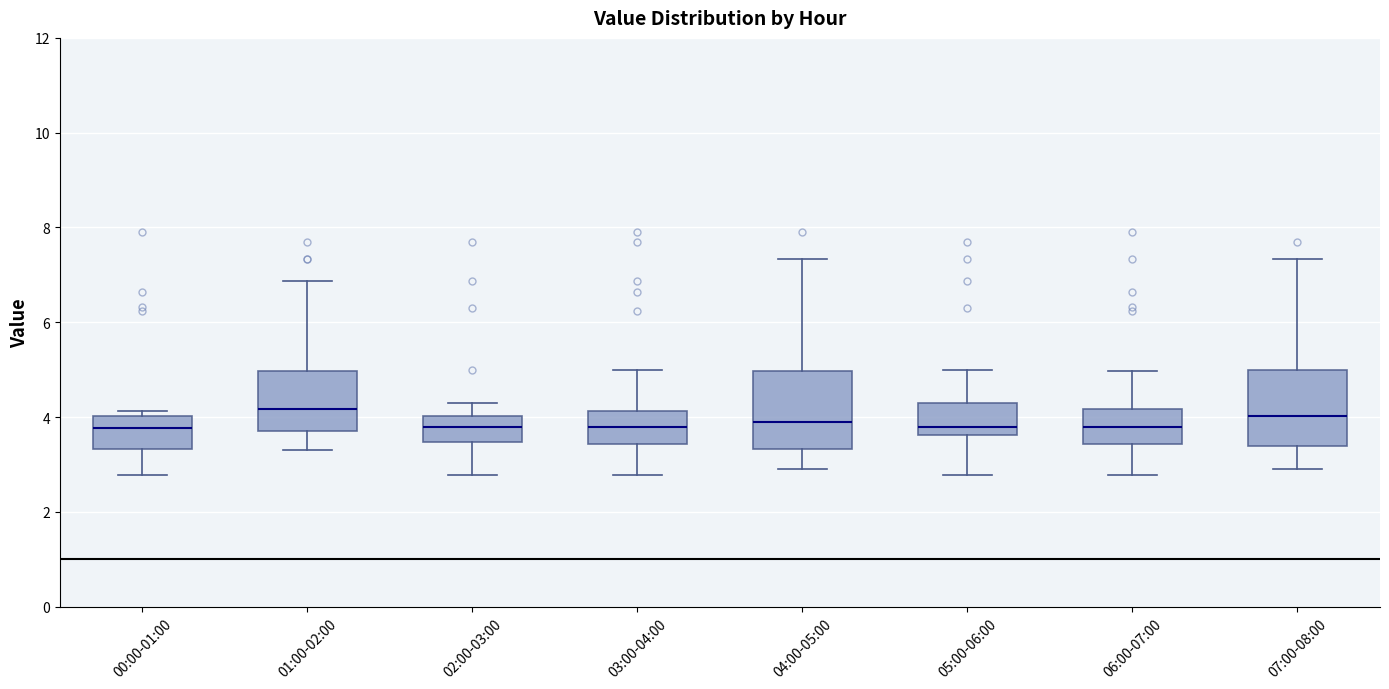

Reading left to right, read every box against the y-axis: the position of its median line, the range the box covers, and the ends of its whiskers. The values are not printed on the chart, so give them approximately, as read against the axis.

00:00-01:00: median 3.8, box 3.4 to 4.0, whiskers 2.8 to 4.2
01:00-02:00: median 4.2, box 3.8 to 5.0, whiskers 3.4 to 6.8
02:00-03:00: median 3.8, box 3.4 to 4.0, whiskers 2.8 to 4.4
03:00-04:00: median 3.8, box 3.4 to 4.2, whiskers 2.8 to 5.0
04:00-05:00: median 4.0, box 3.4 to 5.0, whiskers 3.0 to 7.4
05:00-06:00: median 3.8, box 3.6 to 4.4, whiskers 2.8 to 5.0
06:00-07:00: median 3.8, box 3.4 to 4.2, whiskers 2.8 to 5.0
07:00-08:00: median 4.0, box 3.4 to 5.0, whiskers 3.0 to 7.4